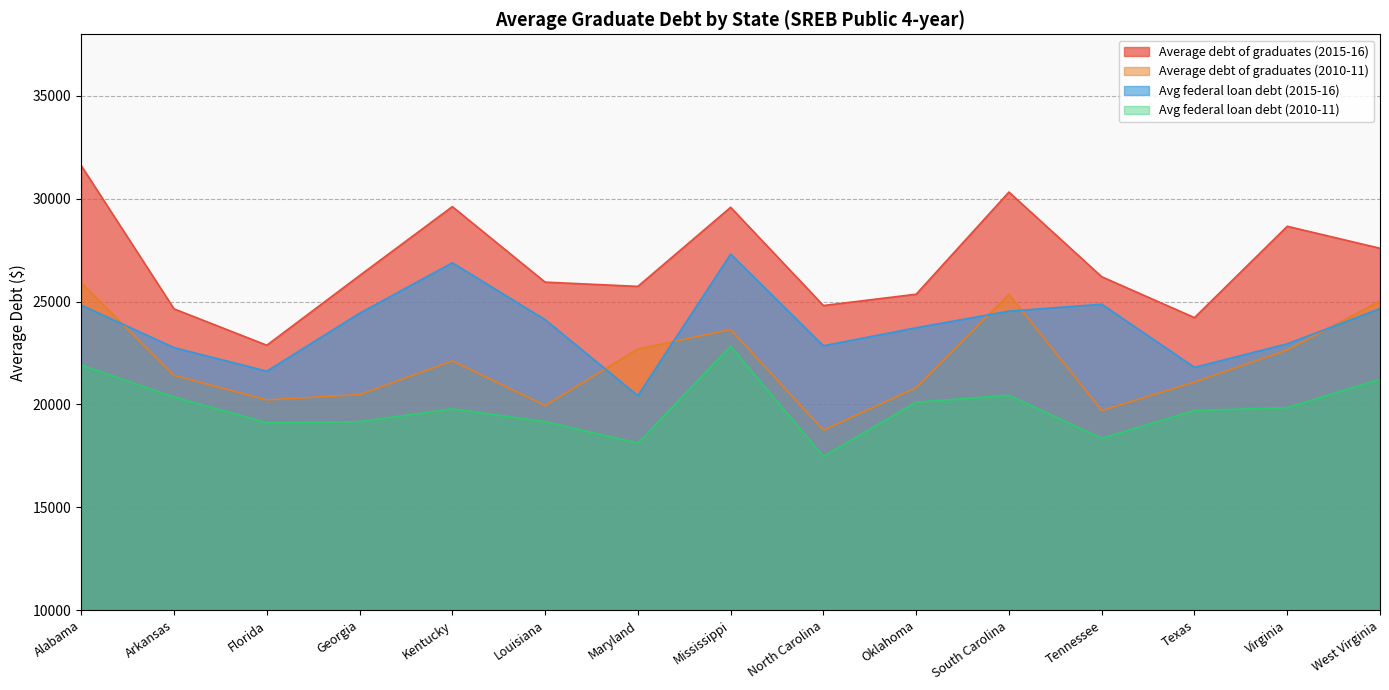

Is it true that Avg federal loan debt (2010-11) equals 20363 at Arkansas?

True